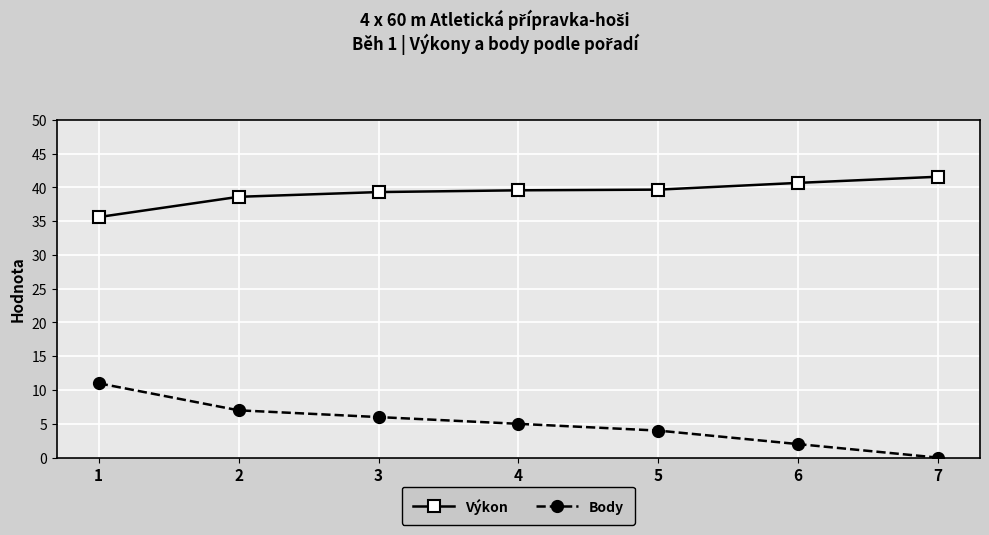

What is the difference between the maximum and minimum values in the Výkon series?

6.0